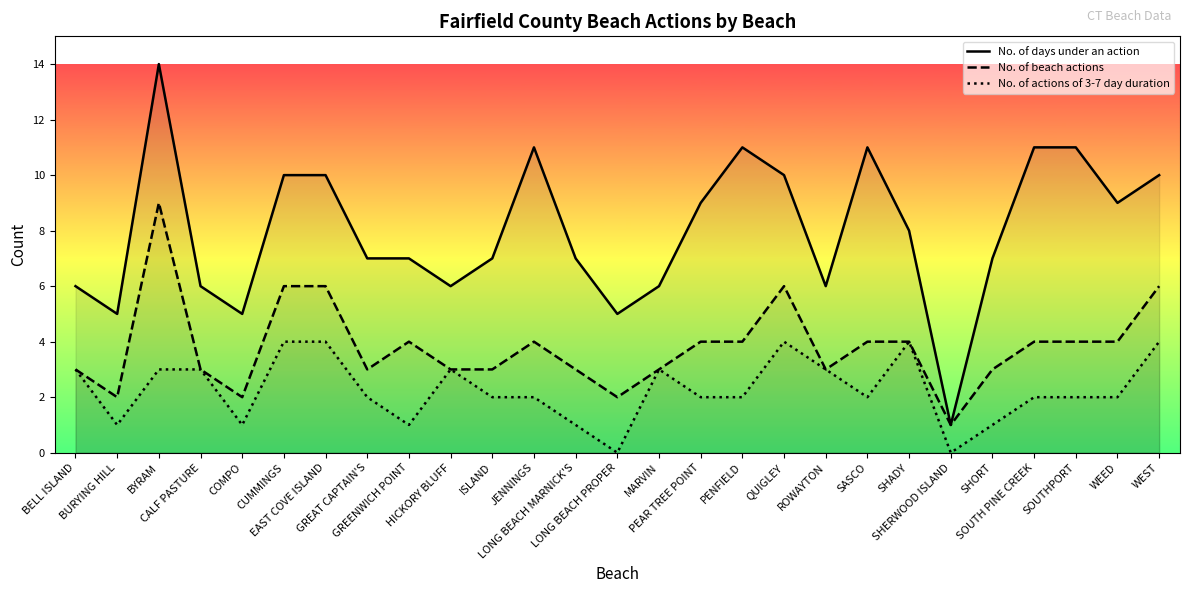

What is the label of the 19th point from the right?

GREENWICH POINT